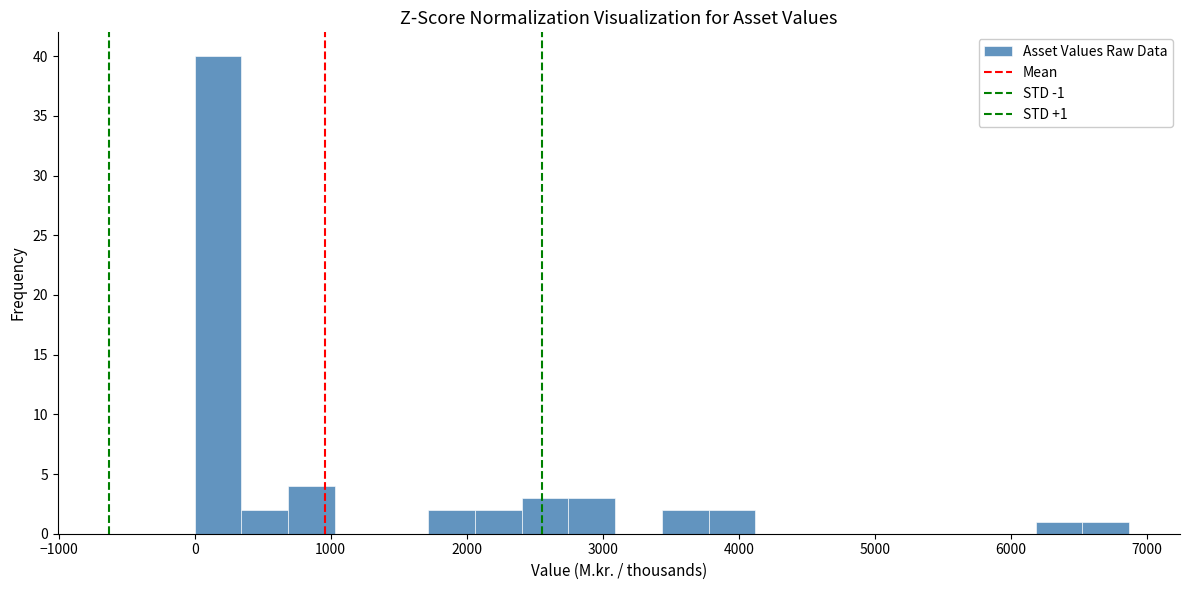

Around what value on the x-axis is the tallest bar? Give the approximate position of its centre, as read against the axis.

200